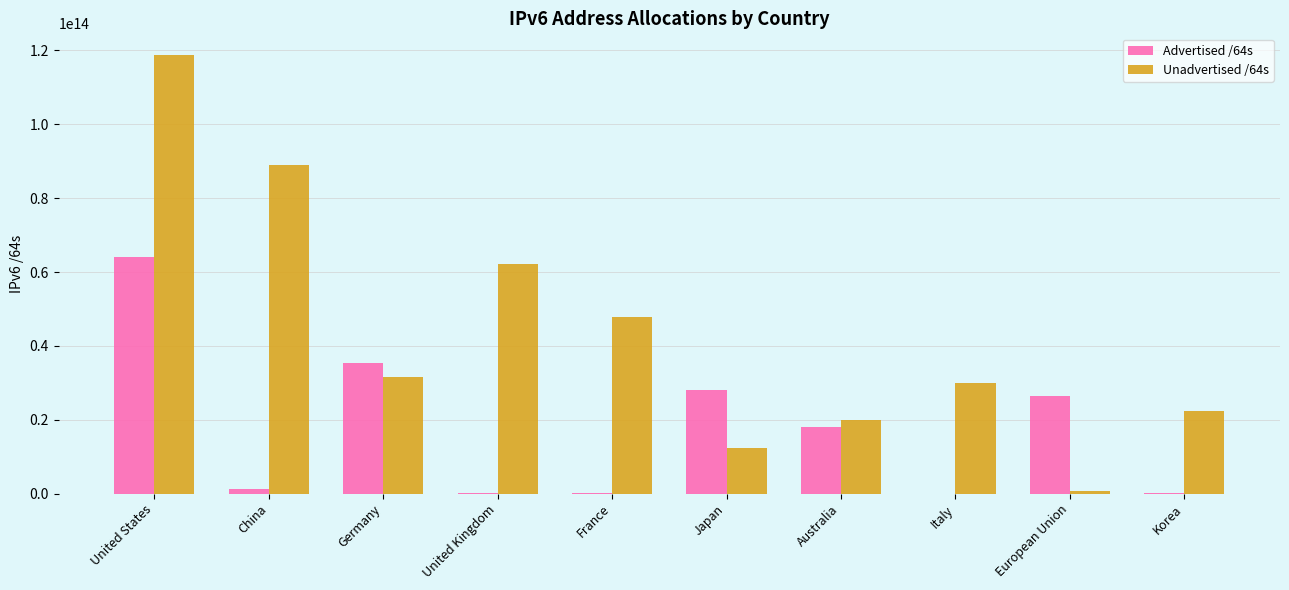

Is the value of Advertised /64s at France greater than the value of Unadvertised /64s at Korea?

No